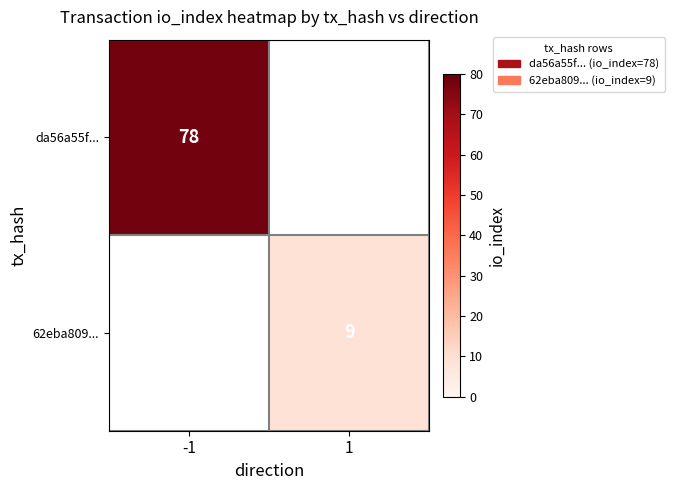

At how many categories does at least one series exceed 29?

1